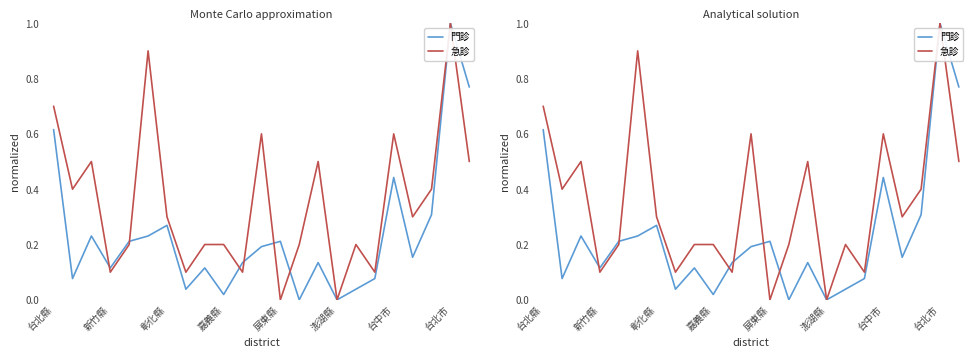

Is it true that 門診 equals 0.0 at 嘉義縣?

True